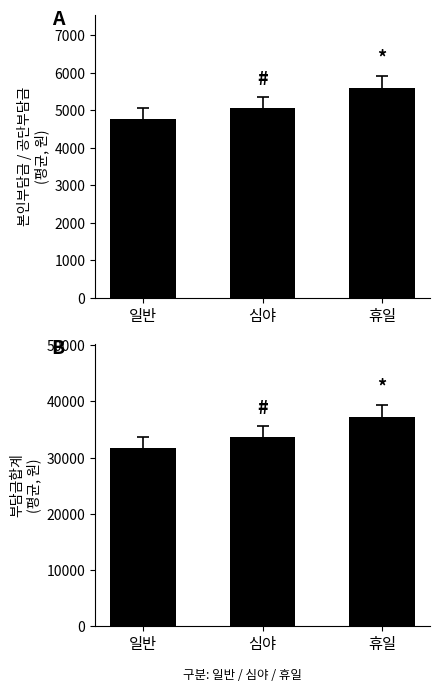

At which label does 본인부담금 first exceed 5050?

휴일